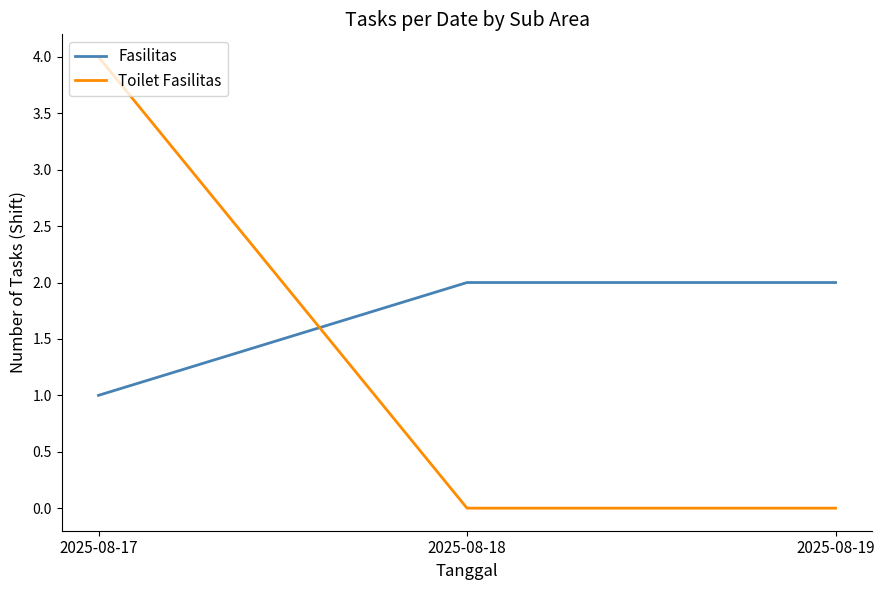

Which series has the largest range (max minus min)?

Toilet Fasilitas